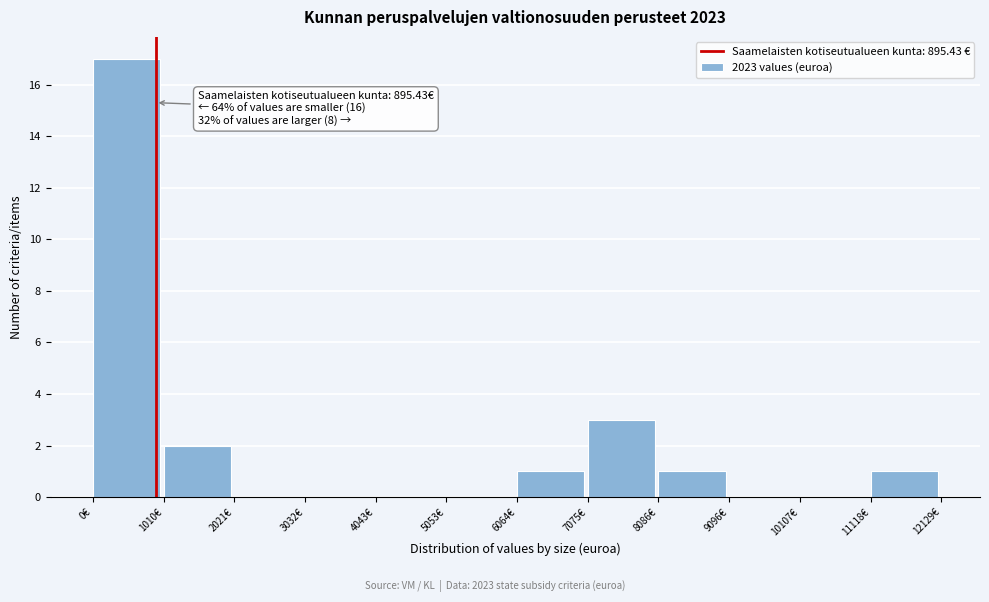

Over which range of the x-axis is the bar tallest?

0 to 1000